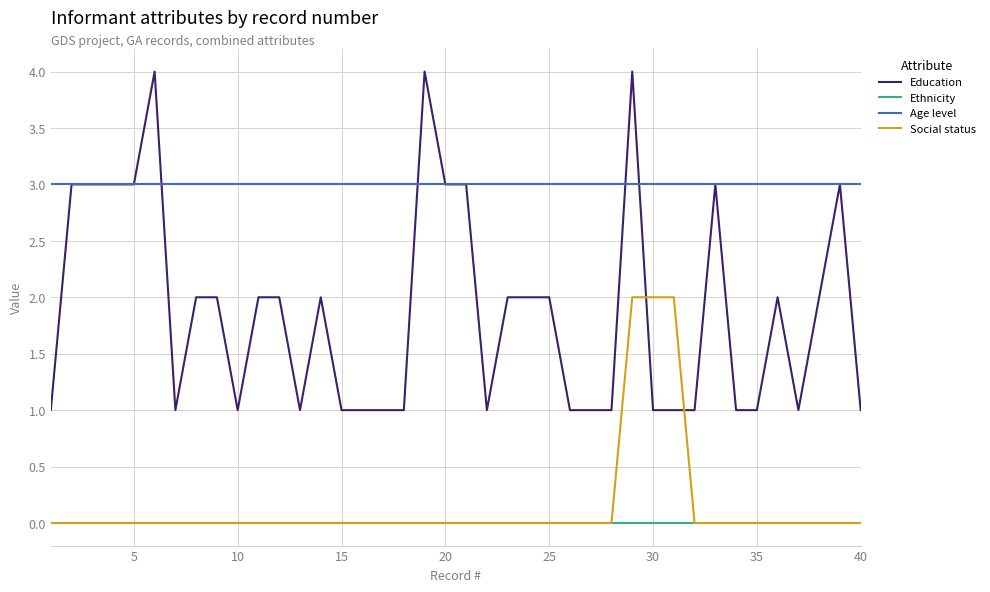

Does the chart have visible grid lines?

Yes